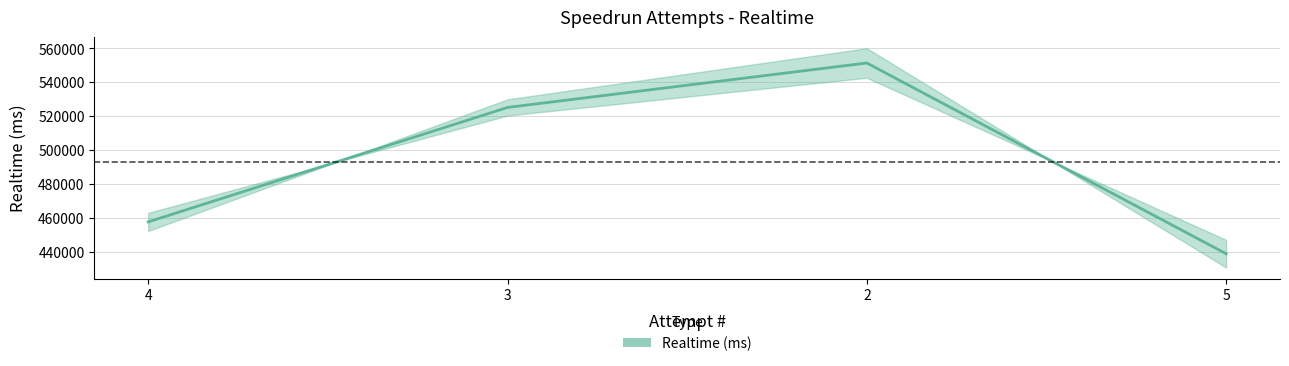

What is the average value?

493216